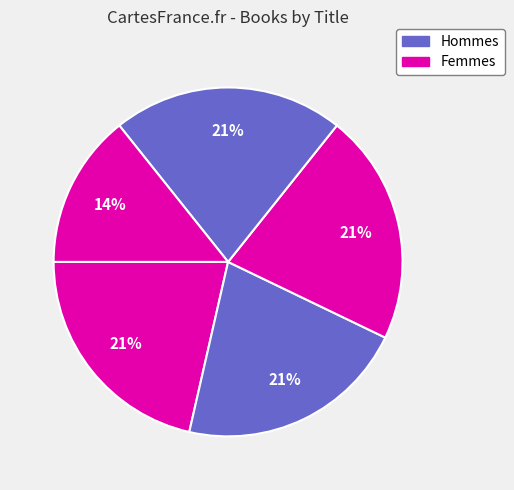

How many slices are in this pie chart?

5